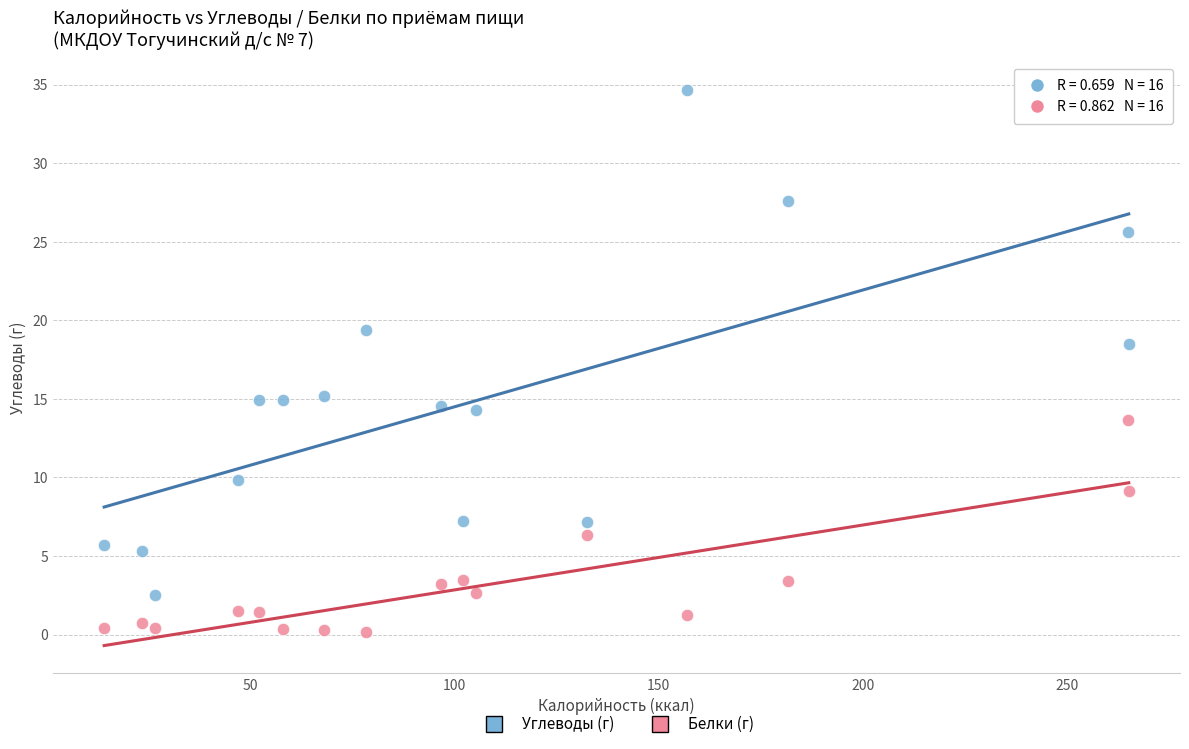

What is the X range (max minus min) for the scatter plot?

250.8